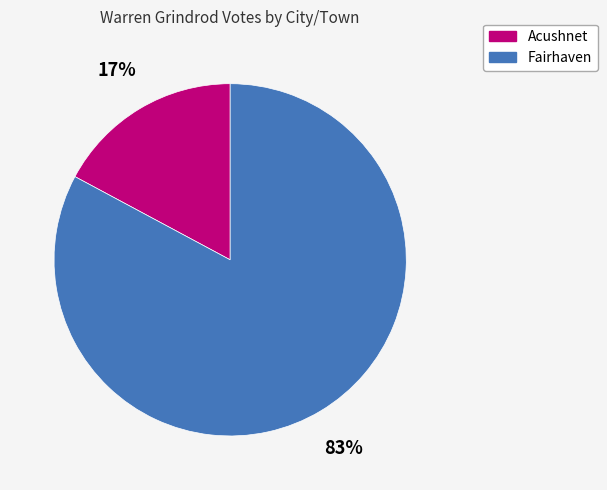

Count the number of slices in the pie.

2